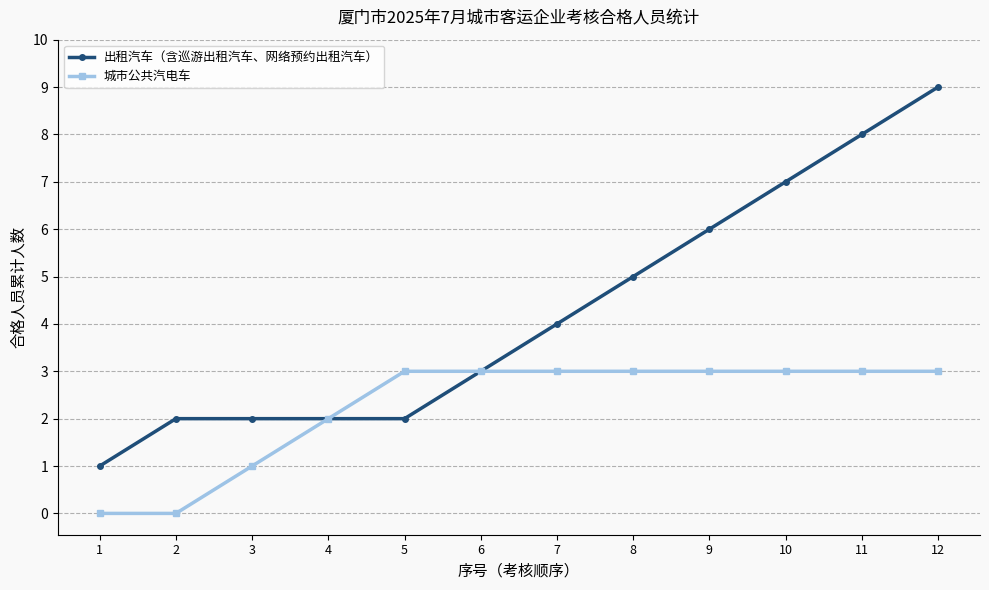

What is the total value across all series at 5?

5